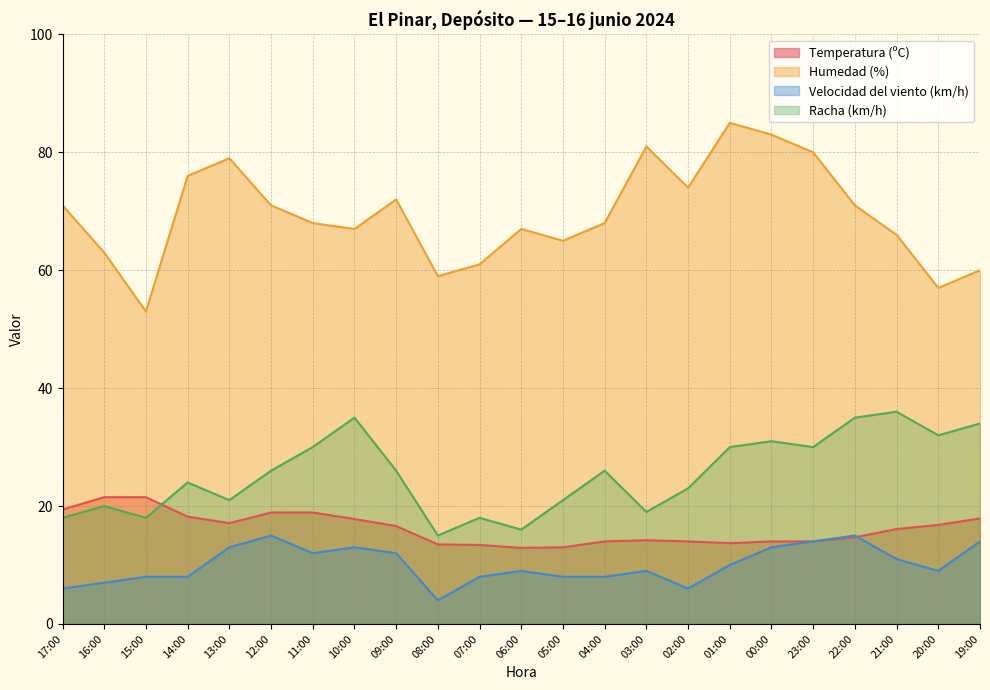

How many interior local valleys does the Temperatura (ºC) series have?

3